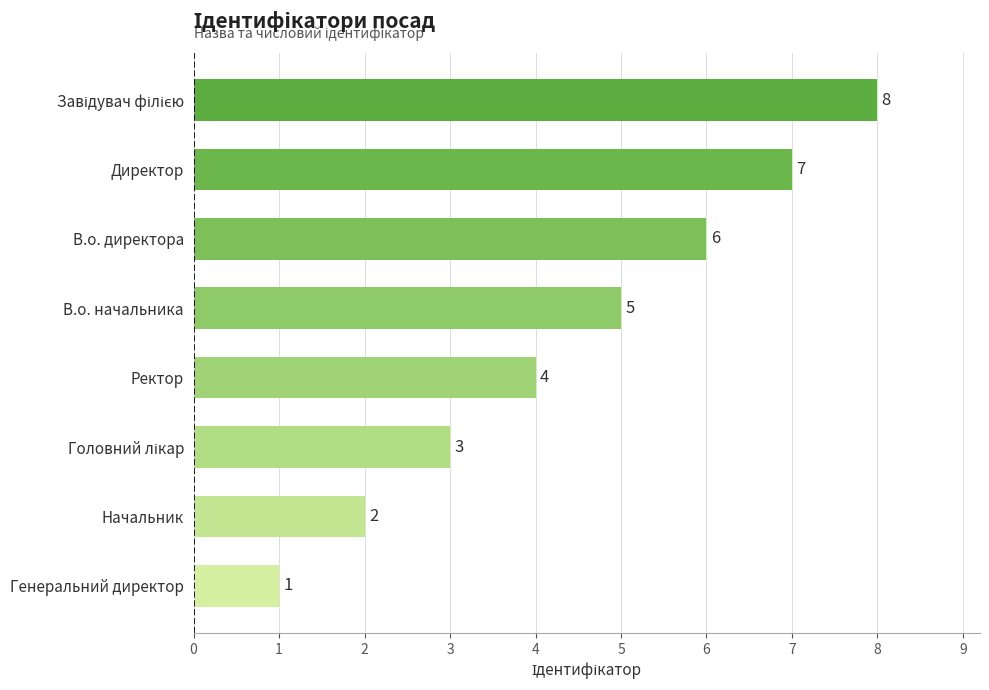

How many values are below 5?

4